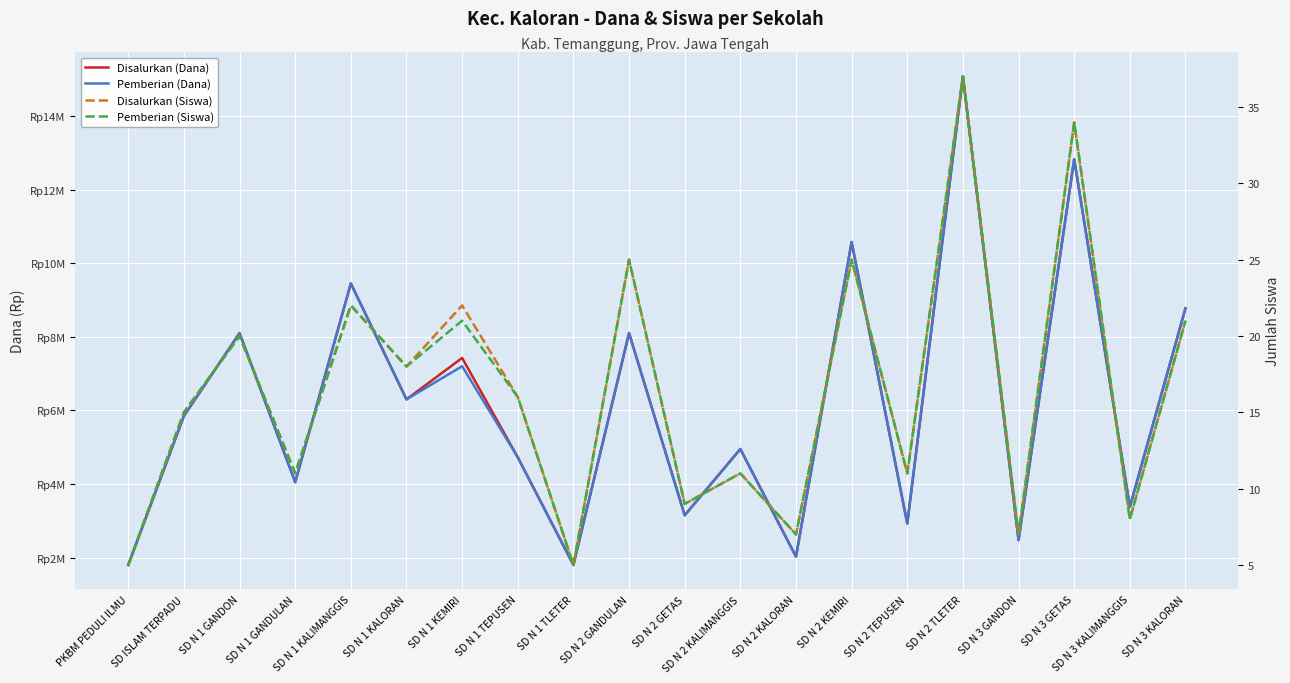

What is the label of the 16th point from the right?

SD N 1 KALIMANGGIS